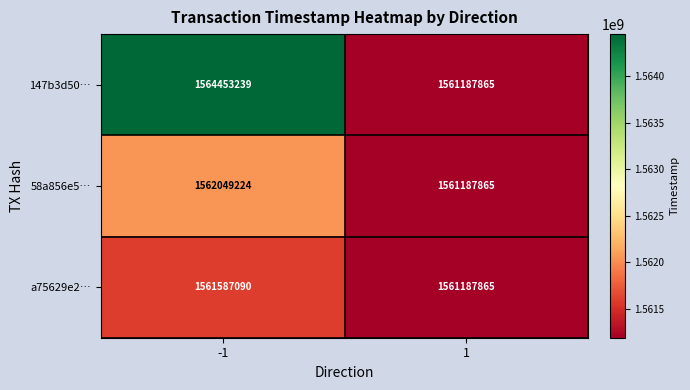

At how many categories does at least one series exceed 1562591475?

1